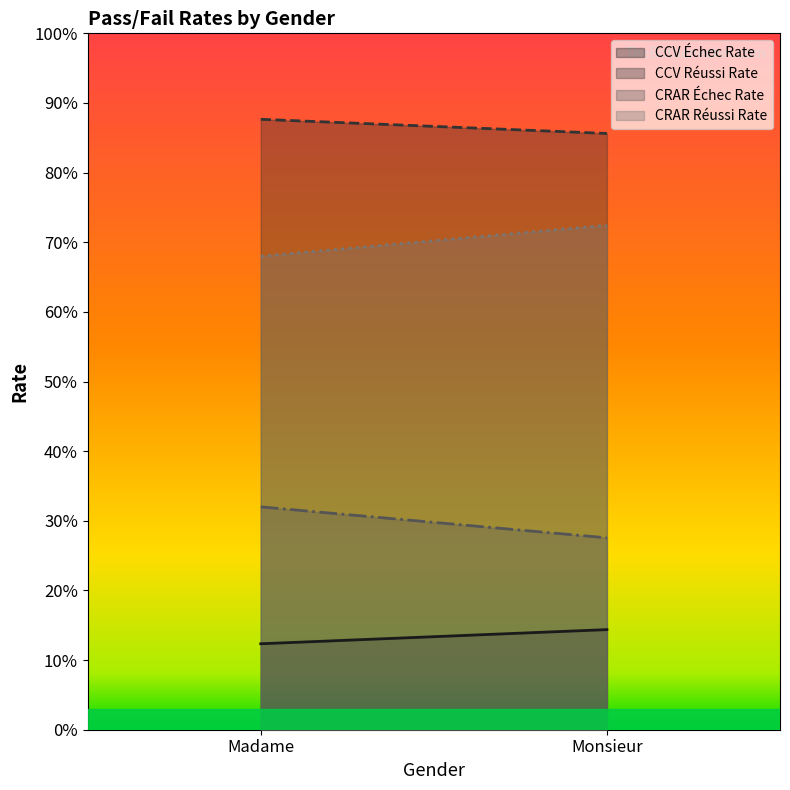

How many CRAR Réussi Rate values are between 0 and 1?

2